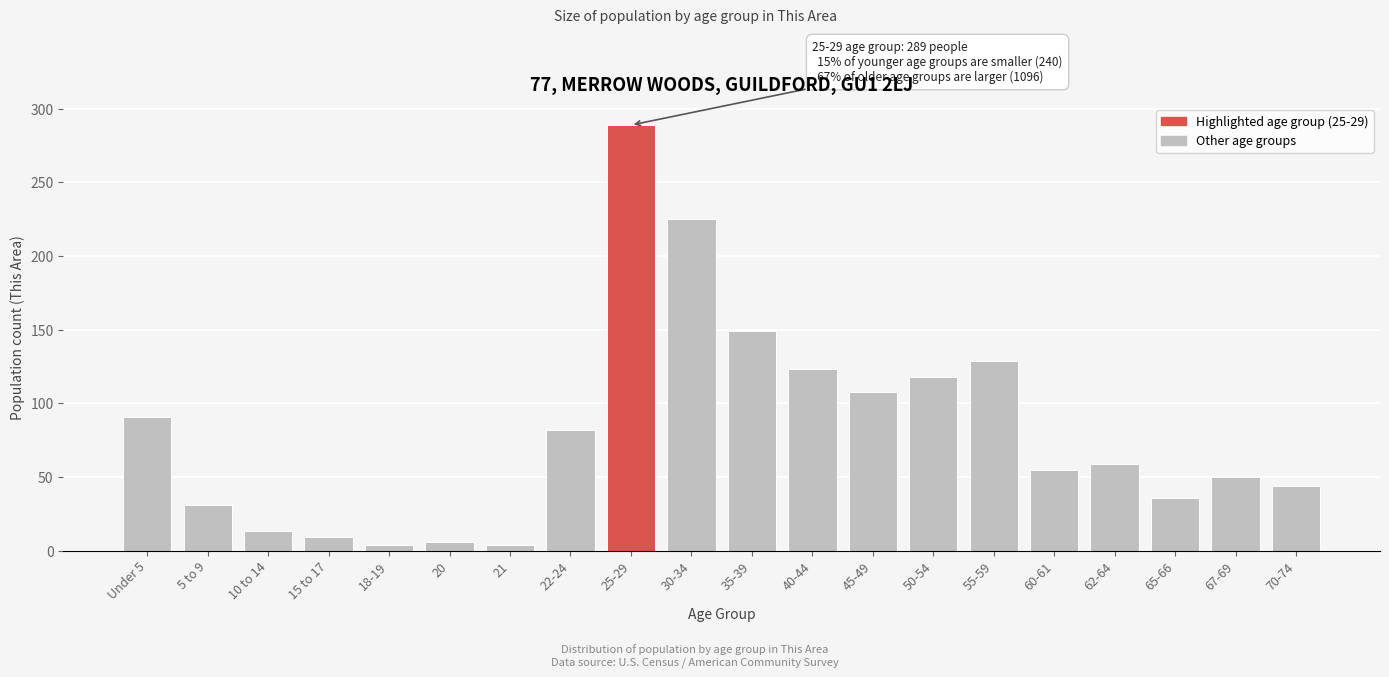

Reading left to right, transcribe all the data shown in this chart.

91	31	13	9	4	6	4	82	289	225	149	123	108	118	129	55	59	36	50	44